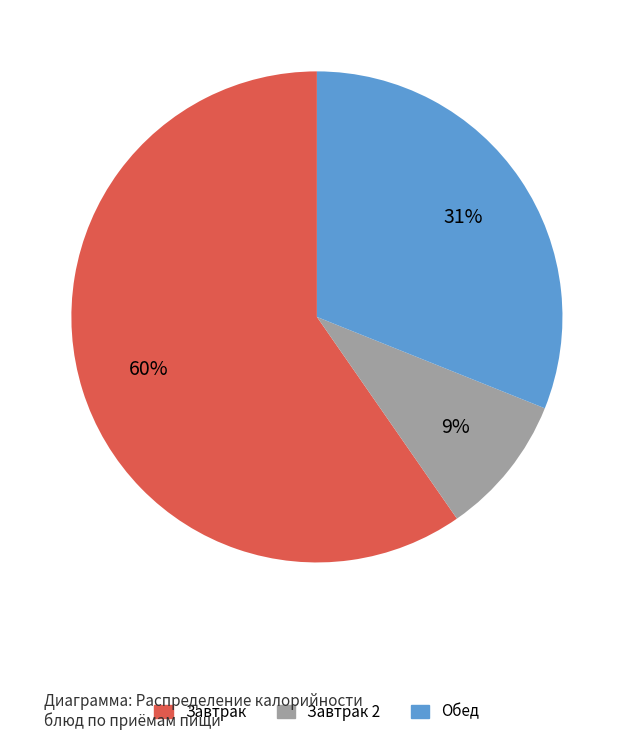

To the nearest percent, what is the average slice percentage?

33%